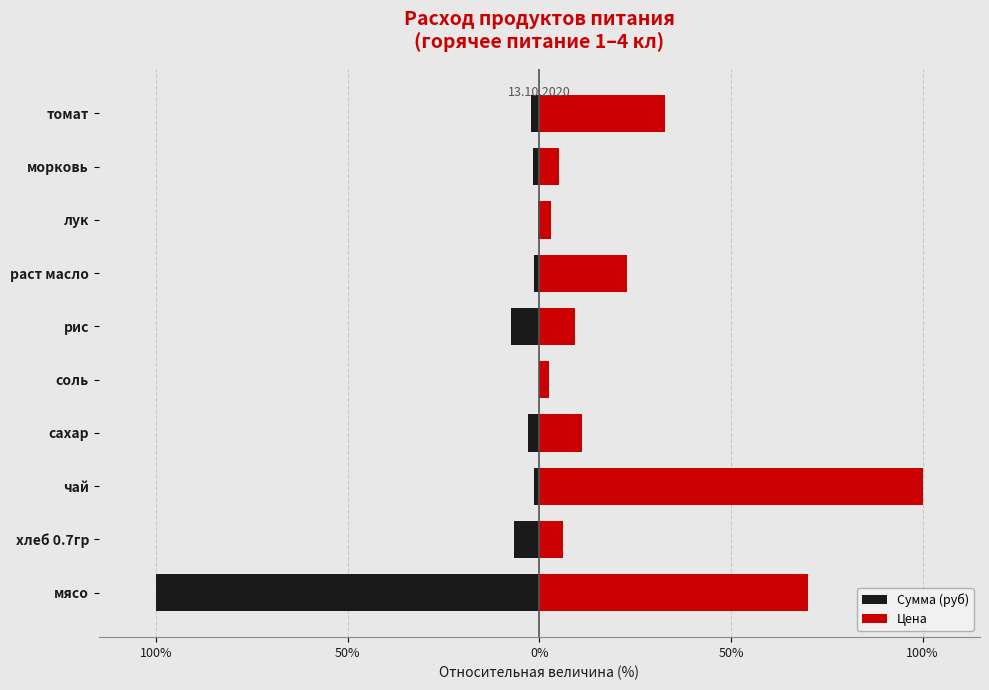

How many data points does each series have?

10